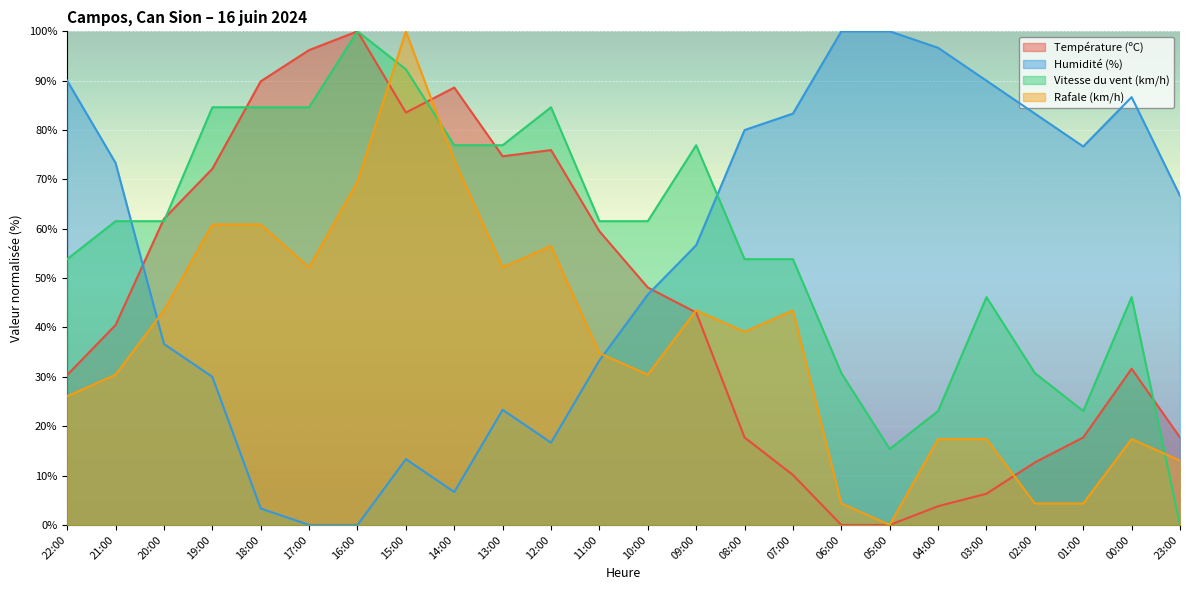

At 02:00, list the series in order from largest to smallest.

Humidité (%), Vitesse du vent (km/h), Température (ºC), Rafale (km/h)